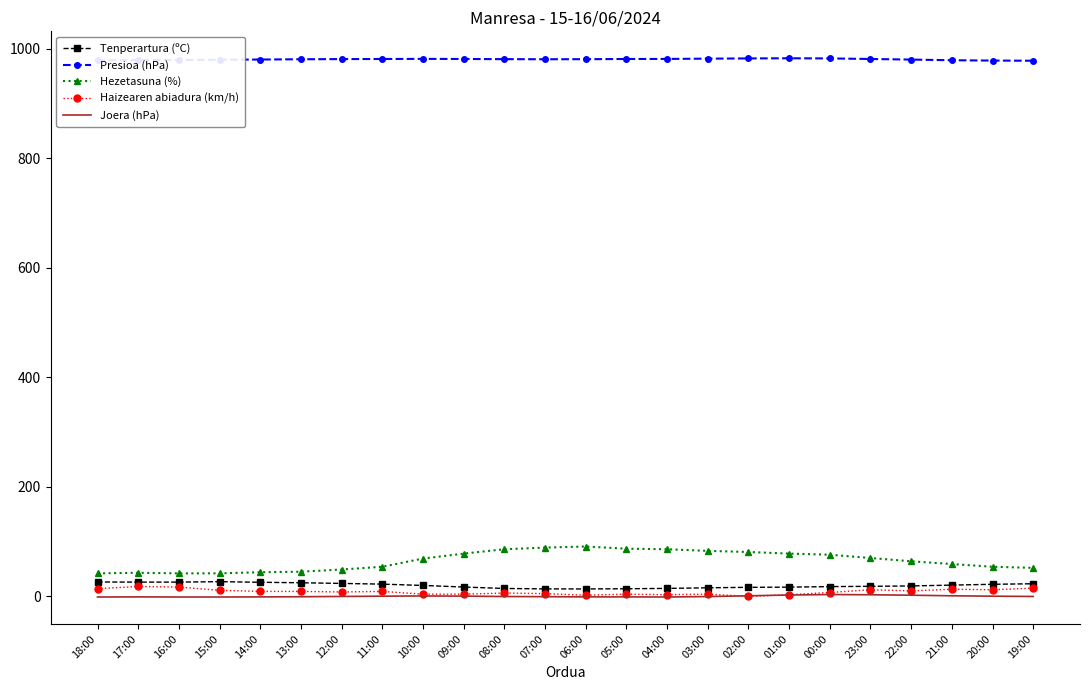

The Tenperartura (ºC) series shows 26.0 at 16:00. True or false?

True